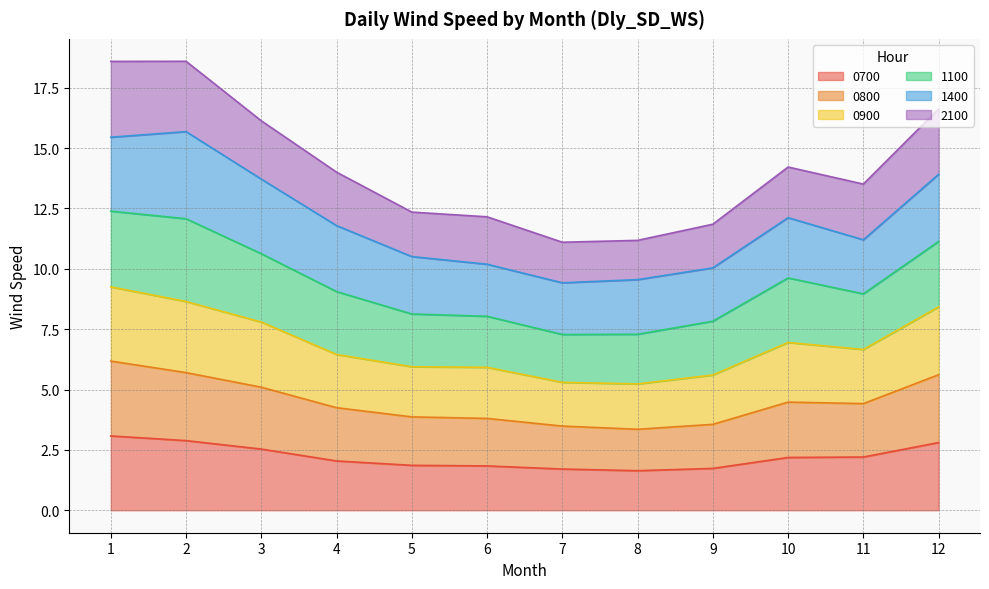

Where is the first local minimum for 0800?

8